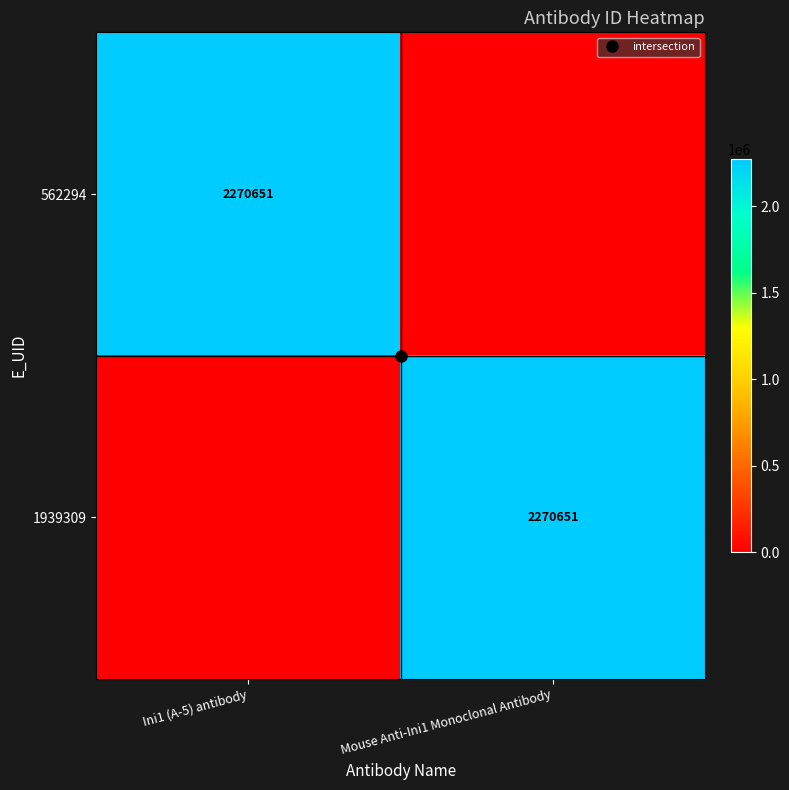

What is the maximum value for 562294?

2270651